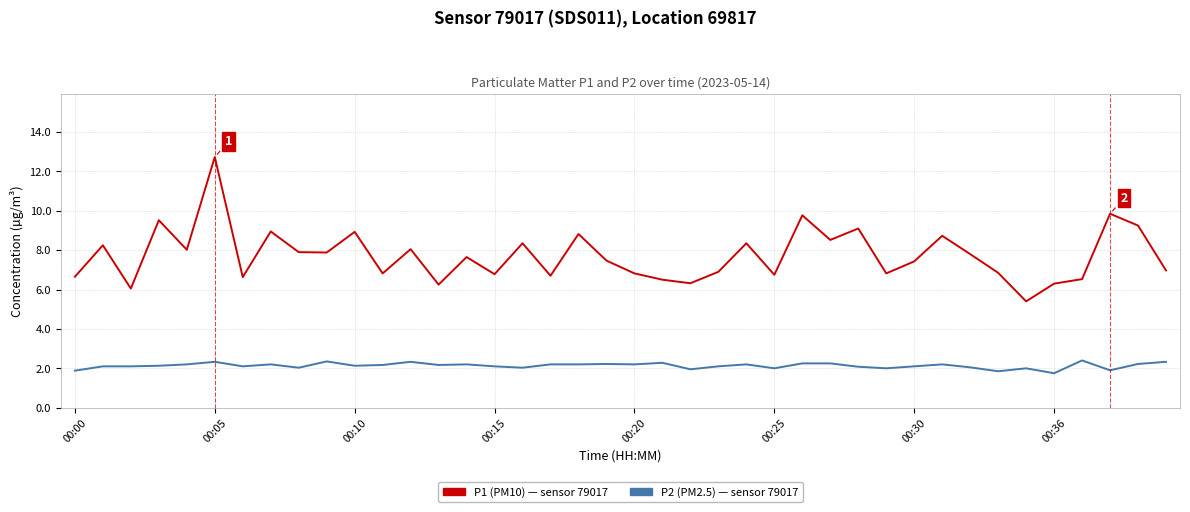

What is the smallest value displayed?

1.8